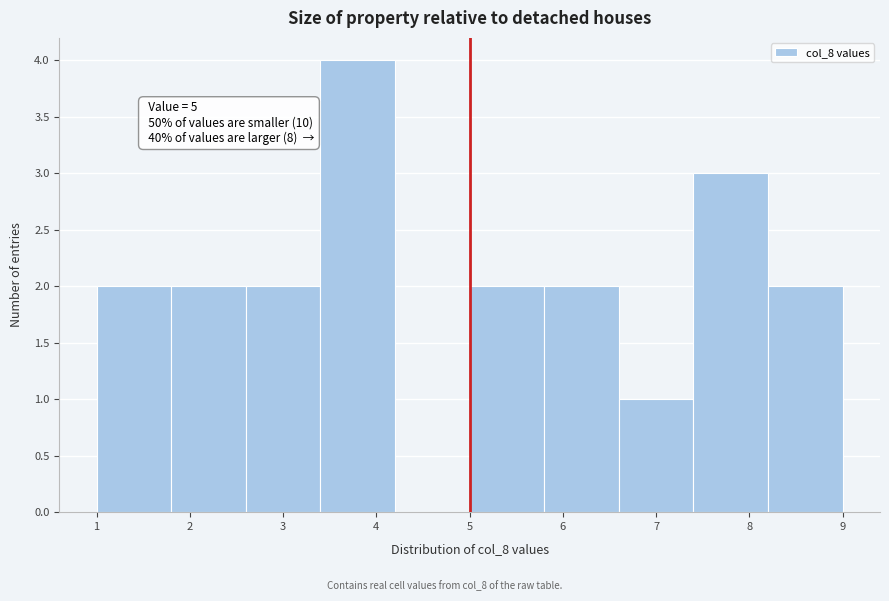

Over which range of the x-axis is the bar tallest?

3.4 to 4.2